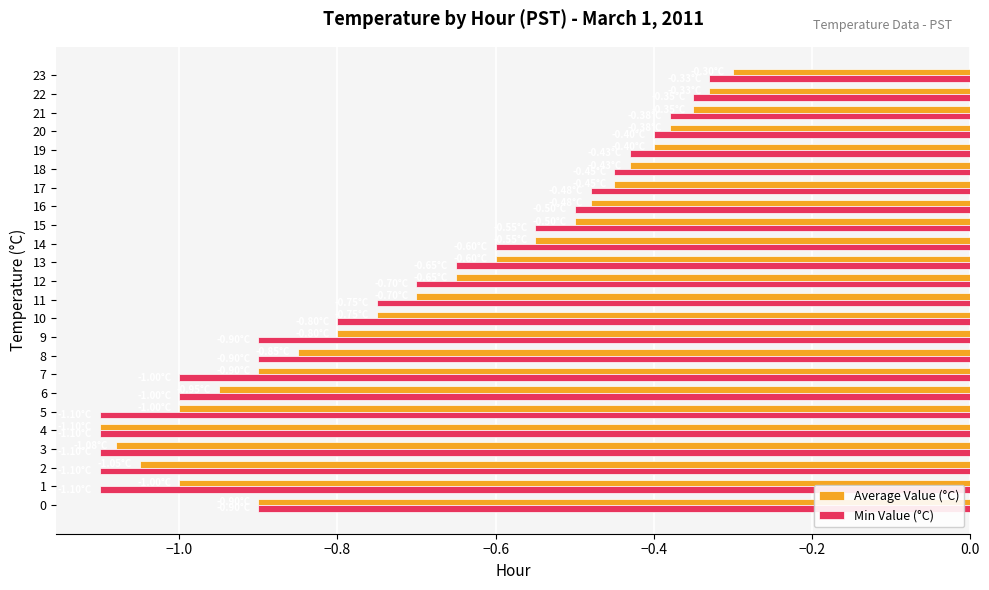

At 11, list the series in order from largest to smallest.

Average Value (°C), Min Value (°C)